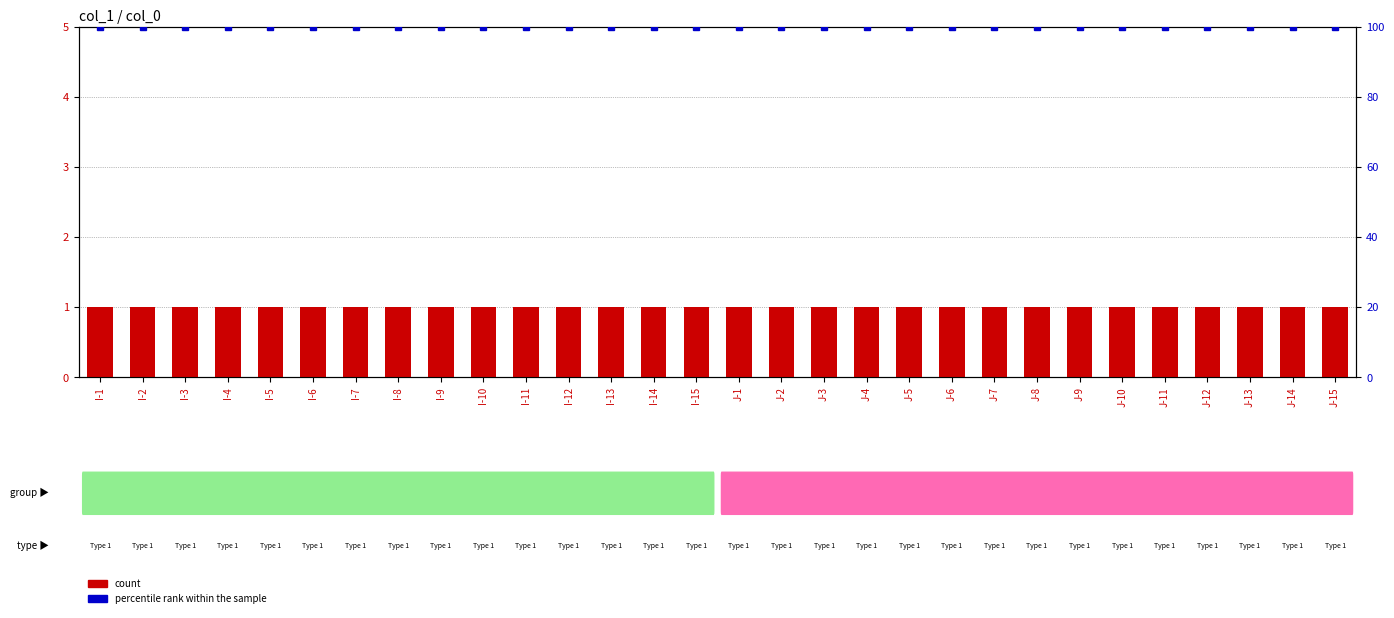

What are all the series names shown in the legend?

count, percentile rank within the sample